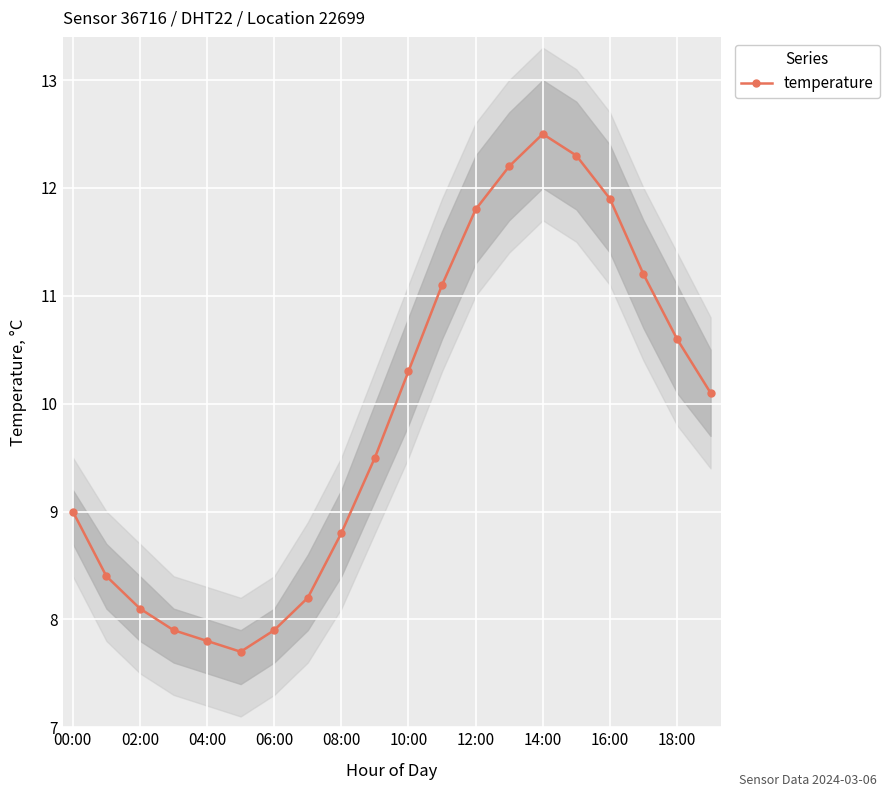

Does the chart display data point markers on the line(s)?

Yes